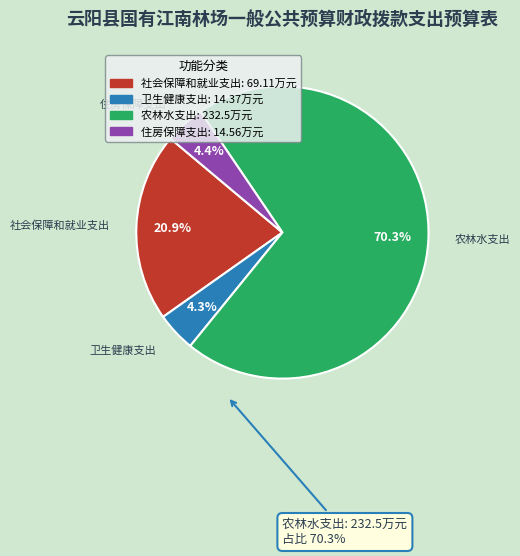

Which slice represents more than half of the pie?

农林水支出